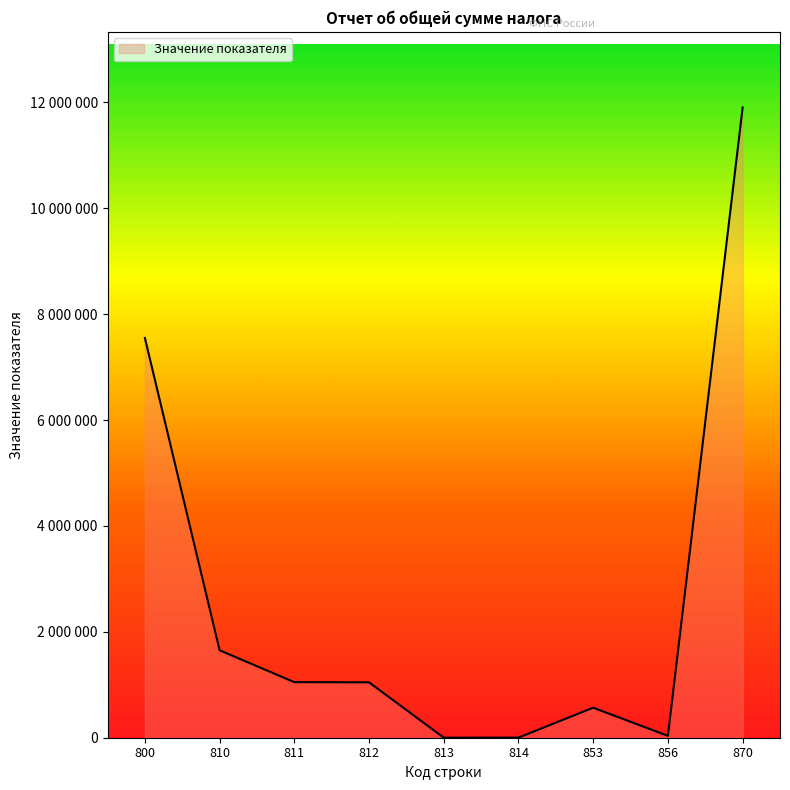

Does the chart display data point markers on the line(s)?

No